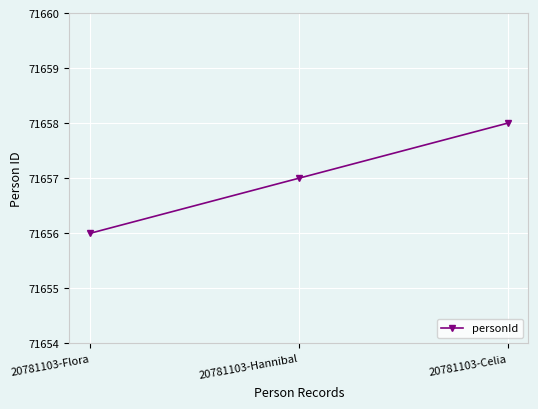

Count the values in the range 71656 to 71658.

3